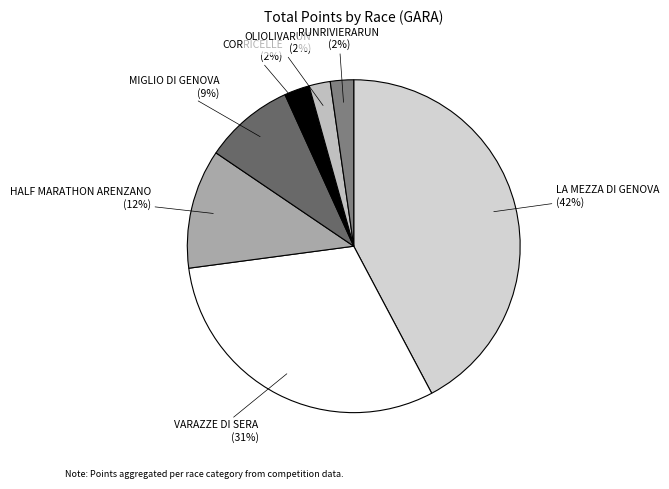

Which has a higher value, VARAZZE DI SERA or OLIOLIVARUN?

VARAZZE DI SERA